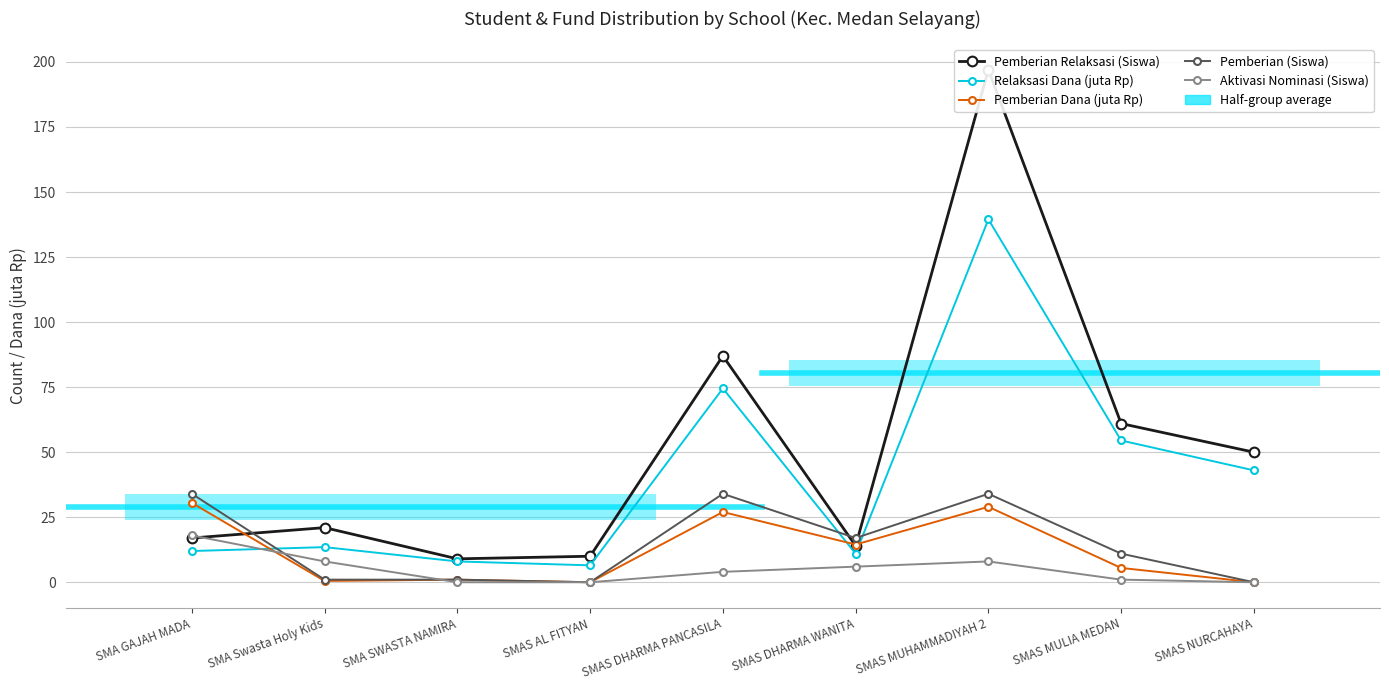

At which label does Pemberian Relaksasi (Siswa) first exceed 21?

SMAS DHARMA PANCASILA